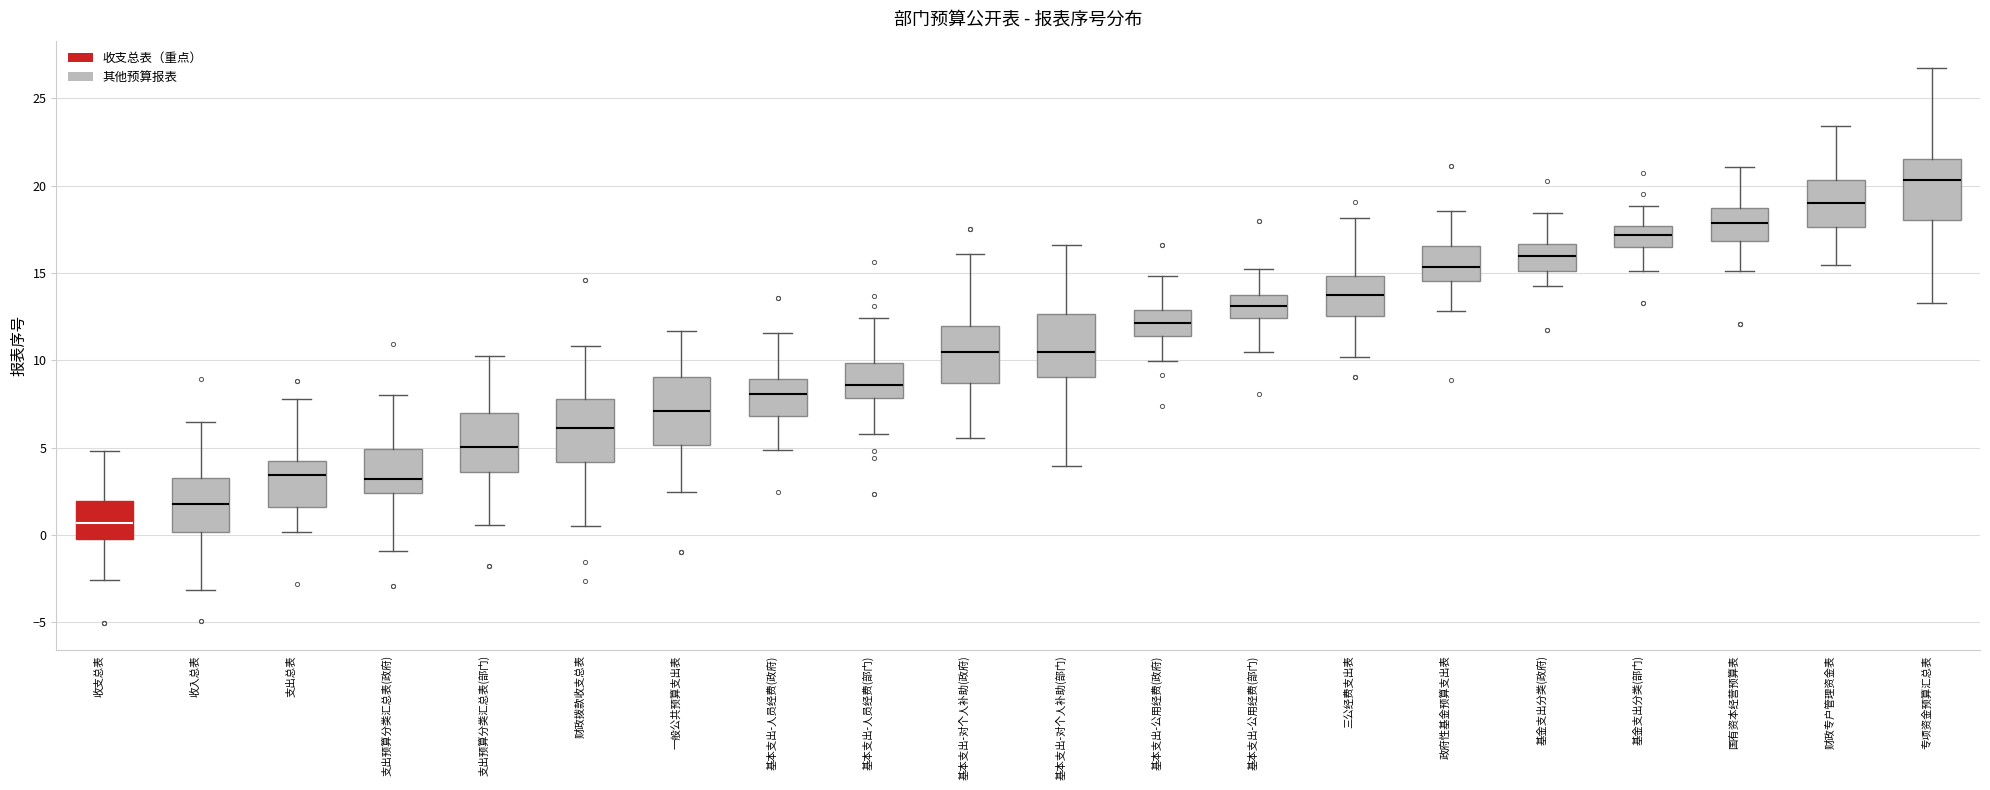

Where is the lower edge of the box for 基本支出-对个人补助(部门) on the y-axis? The values are not printed on the chart, so give them approximately, as read against the axis.

9.0